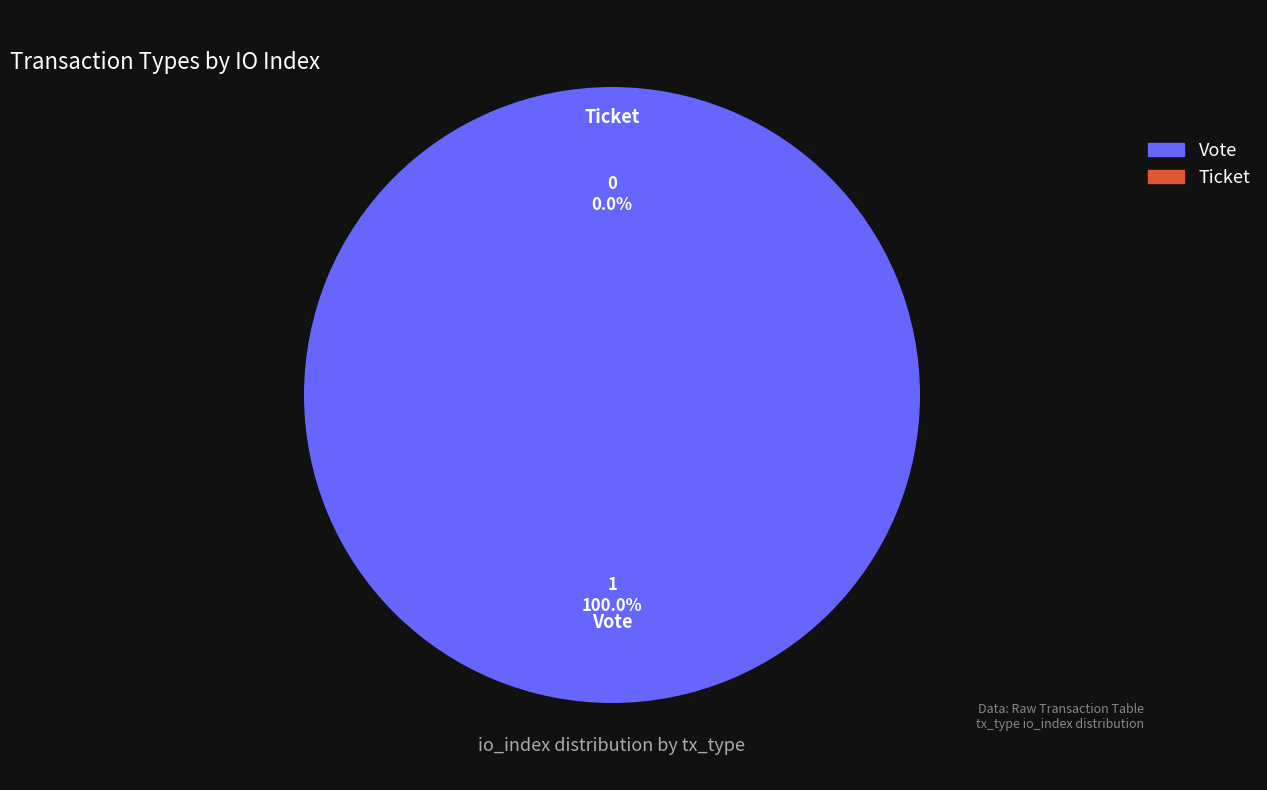

True or false: Vote accounts for 100% of the total.

True